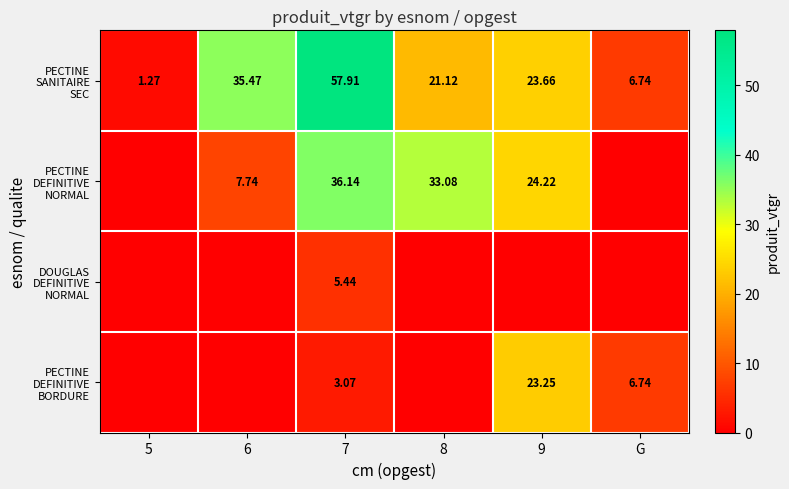

Rank the series by their maximum value, from lowest to highest.

DOUGLAS DEFINITIVE NORMAL, PECTINE DEFINITIVE BORDURE, PECTINE DEFINITIVE NORMAL, PECTINE SANITAIRE SEC